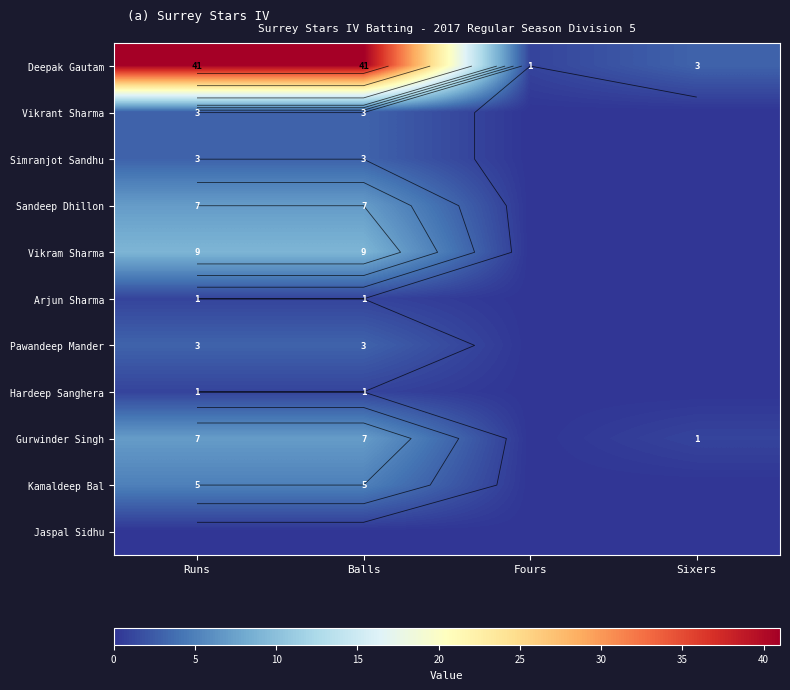

What is the difference between the second highest and minimum values in the Kamaldeep Bal series?

5